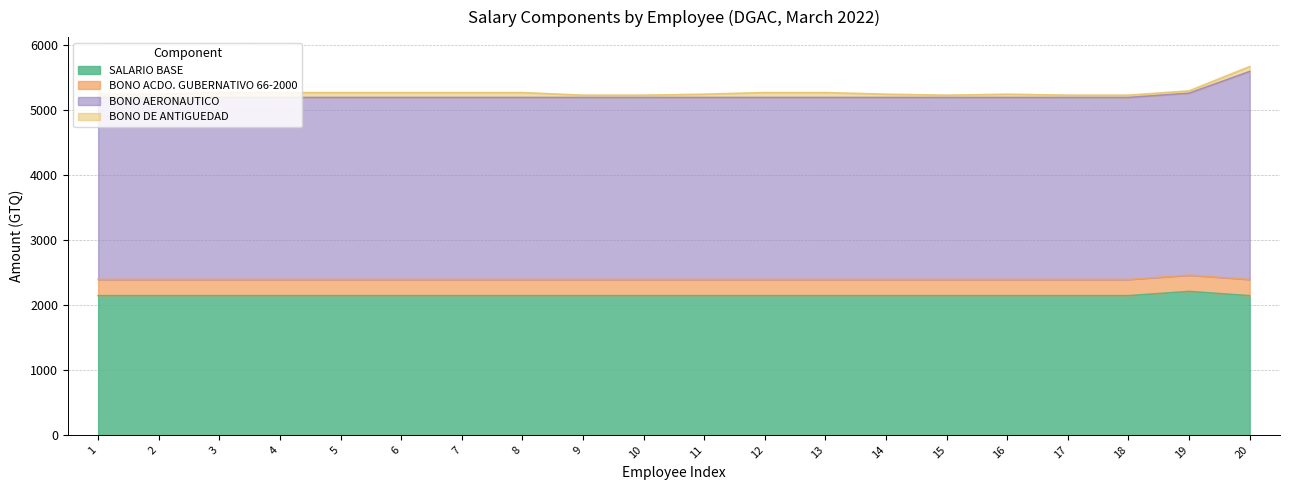

True or false: SALARIO BASE has more than 2 interior local peaks.

False